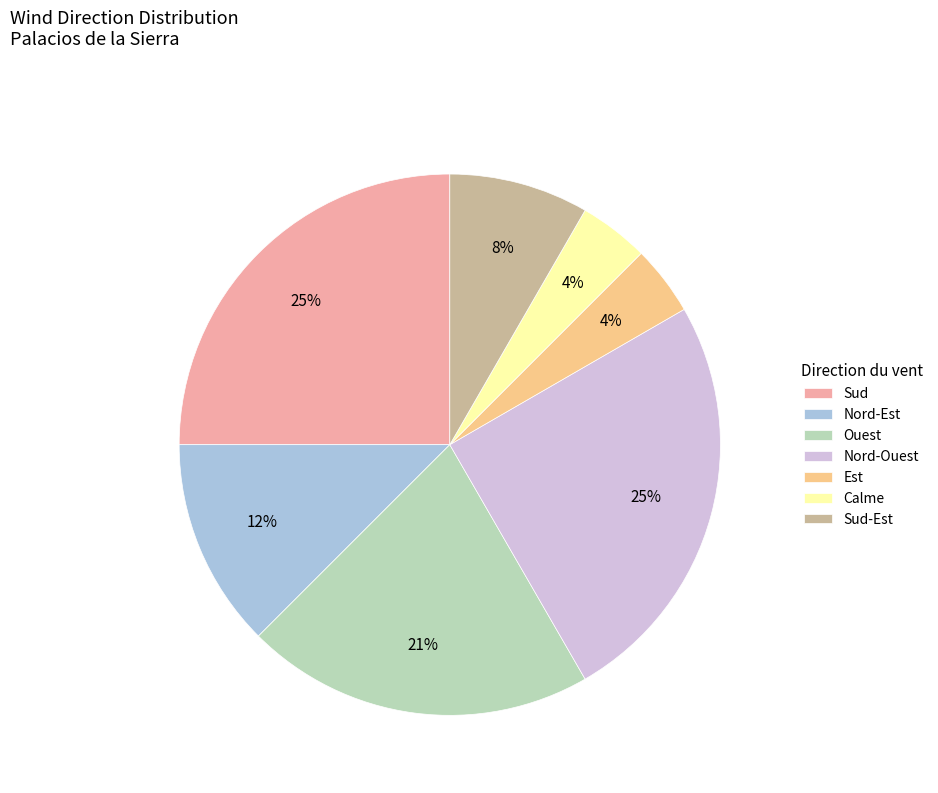

The Nord-Ouest slice represents 17% of the pie. True or false?

False